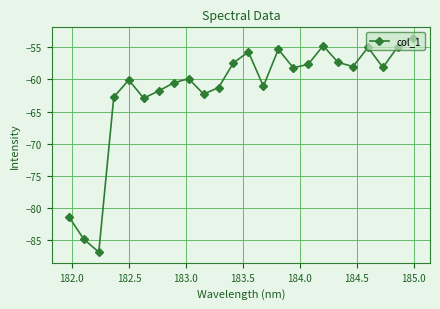

What is the value of the 18th point from the left?

-54.8